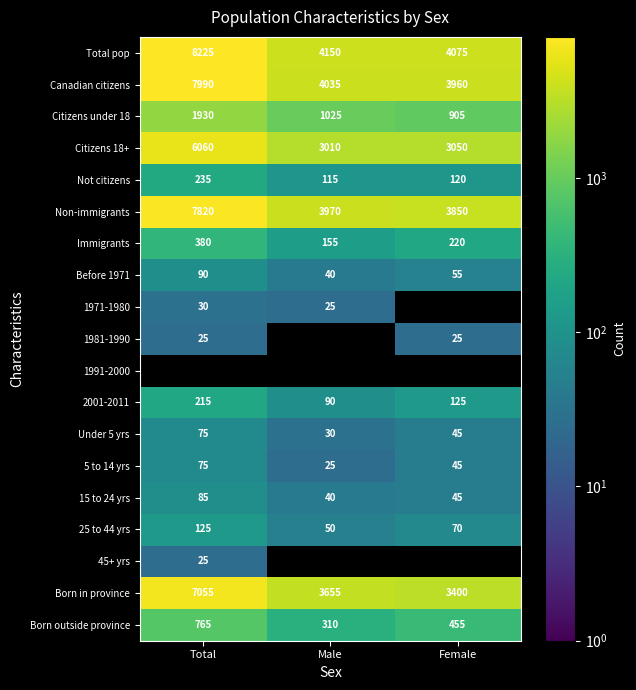

Count the number of data series in this chart.

19